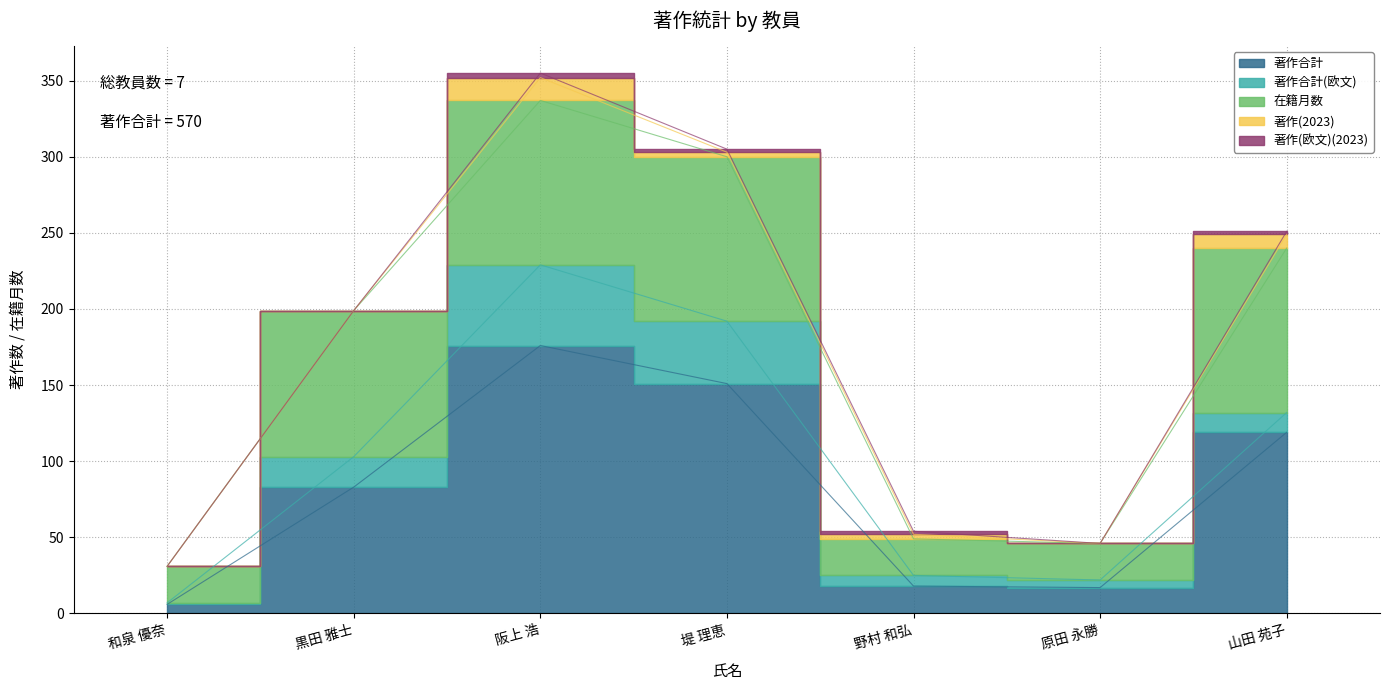

At which label does 在籍月数 reach its minimum?

和泉 優奈